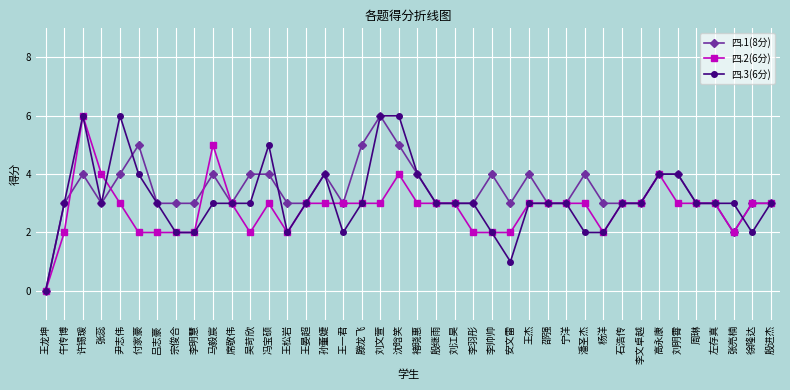

True or false: 四.3(6分) and 四.2(6分) cross at least once.

True